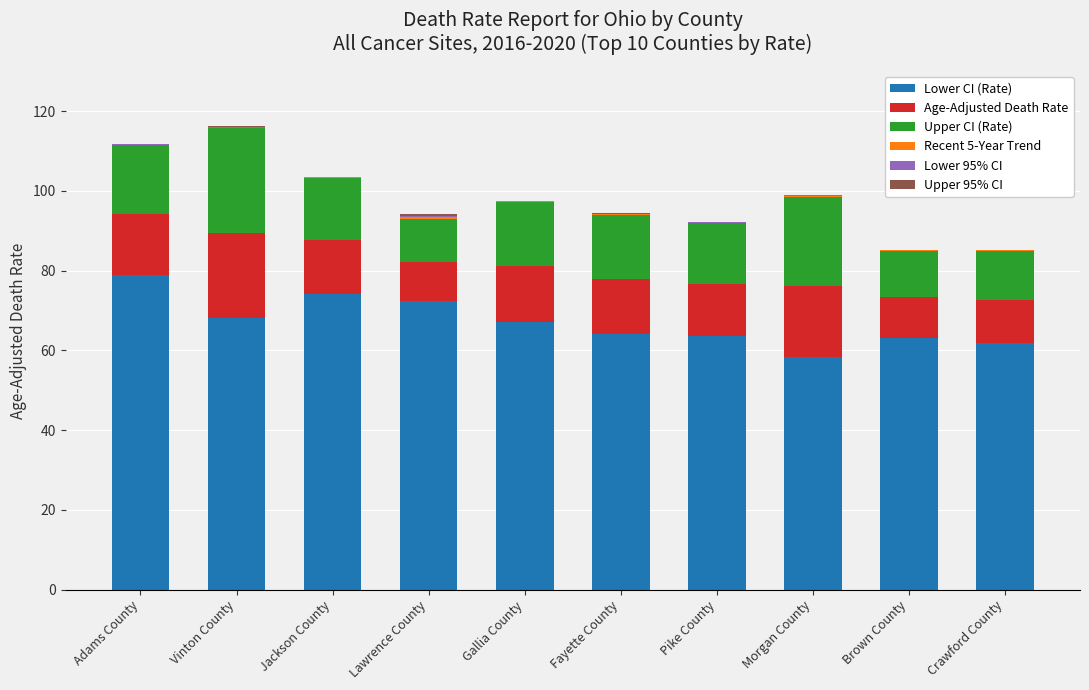

What is the average value of the Lower 95% CI series?

0.1